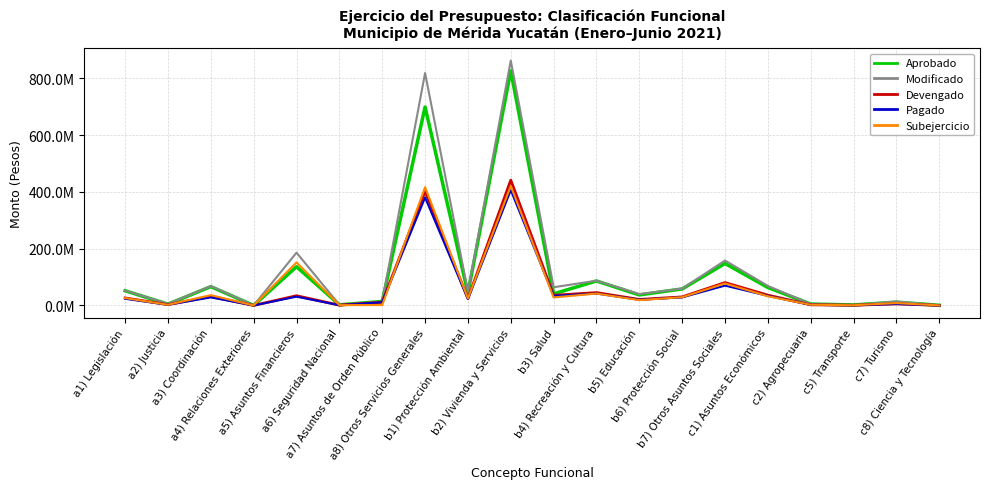

At which label is Subejercicio closest to 210379451?

a5) Asuntos Financieros